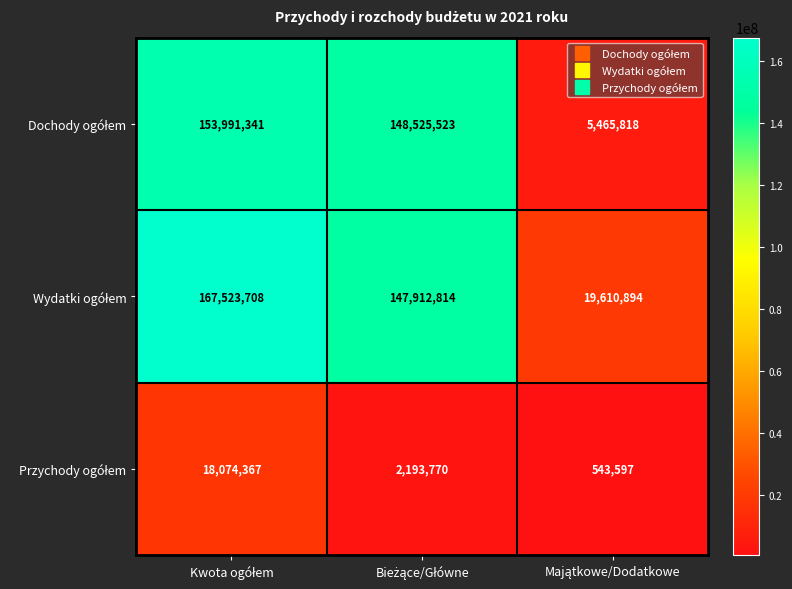

What is the greatest value displayed?

167523708